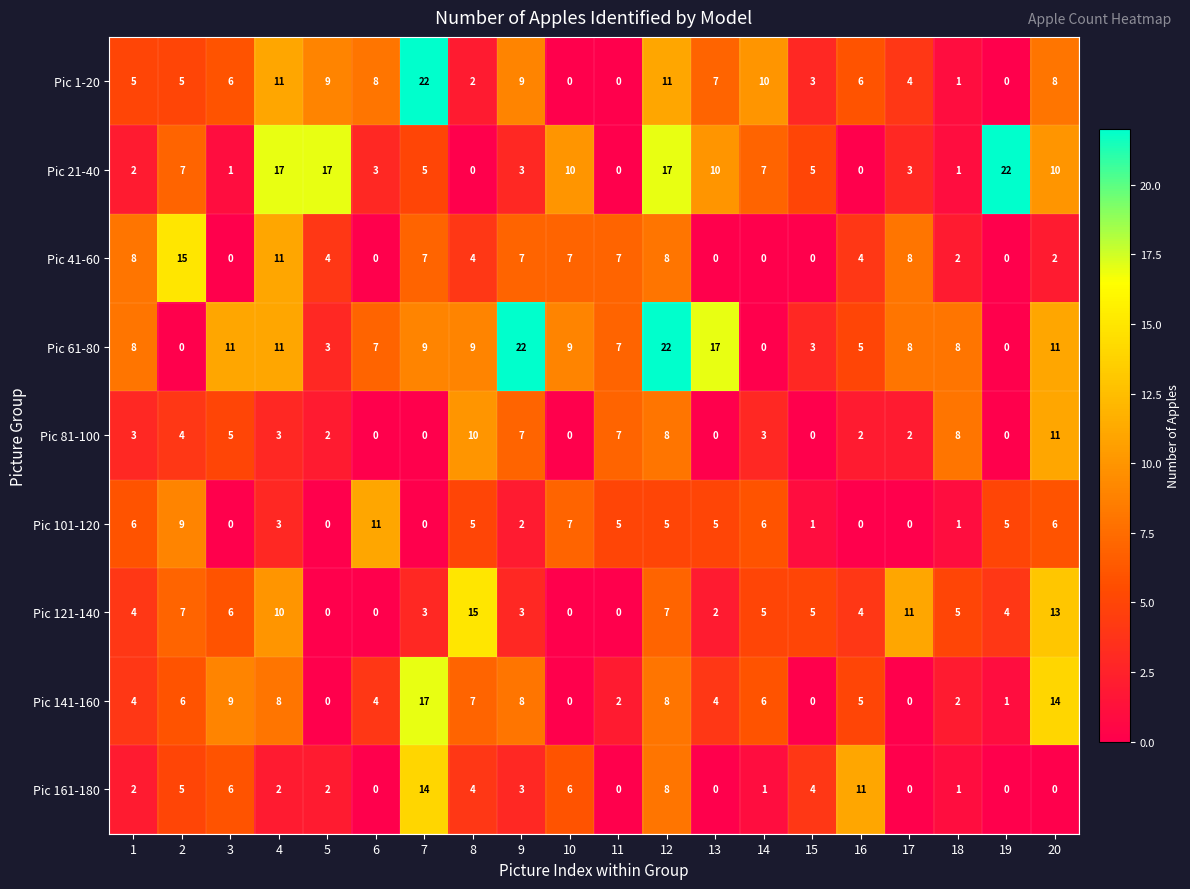

The Pic 81-100 series shows 4 at 1. True or false?

False